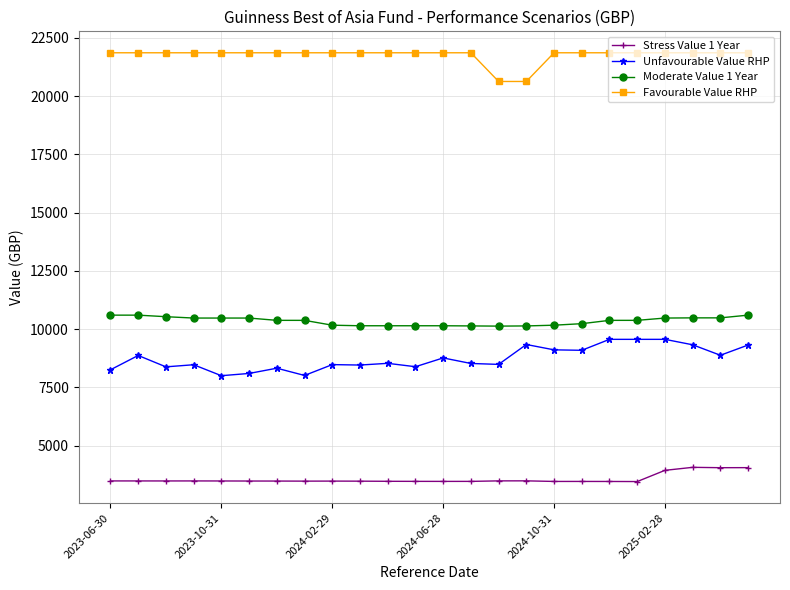

At how many categories does at least one series exceed 4913?

24